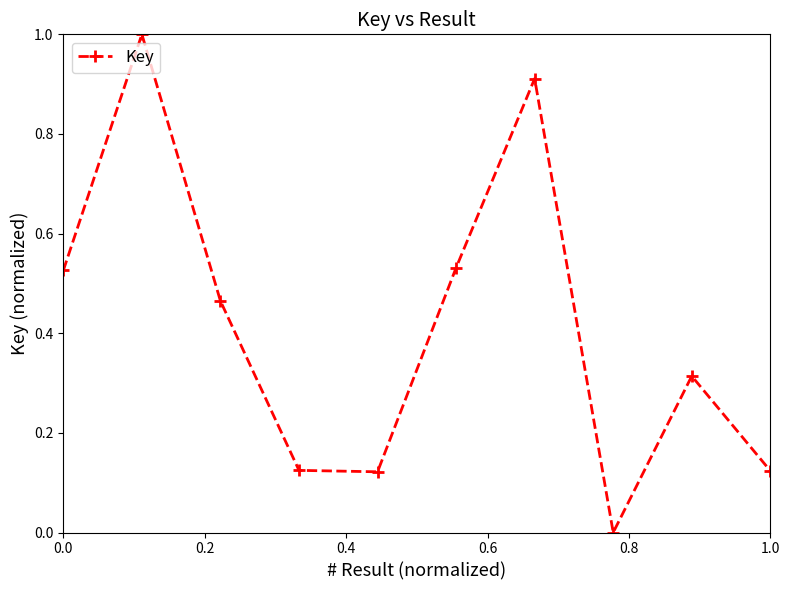

True or false: the data has more than 2 interior local peaks.

True